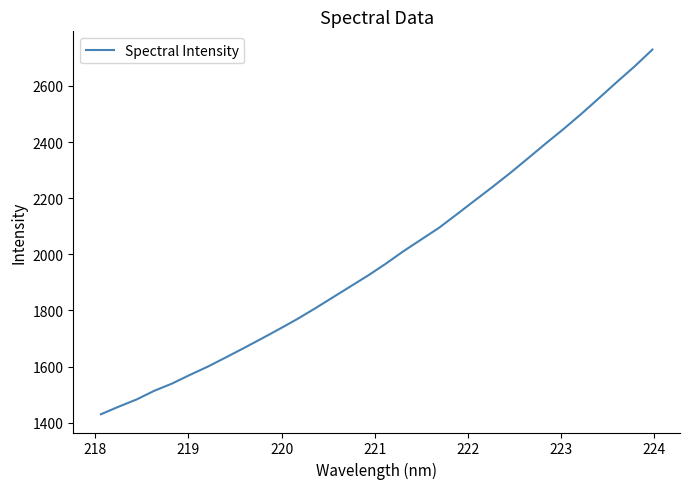

What is the maximum value shown in the chart?

2729.3